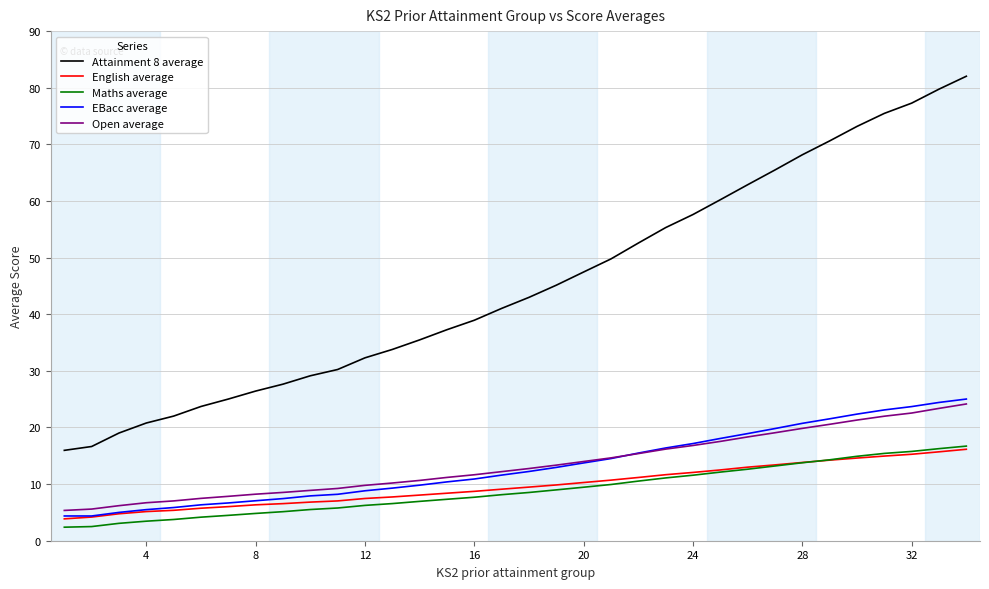

What is the difference between the maximum and minimum values in the Maths average series?

14.3